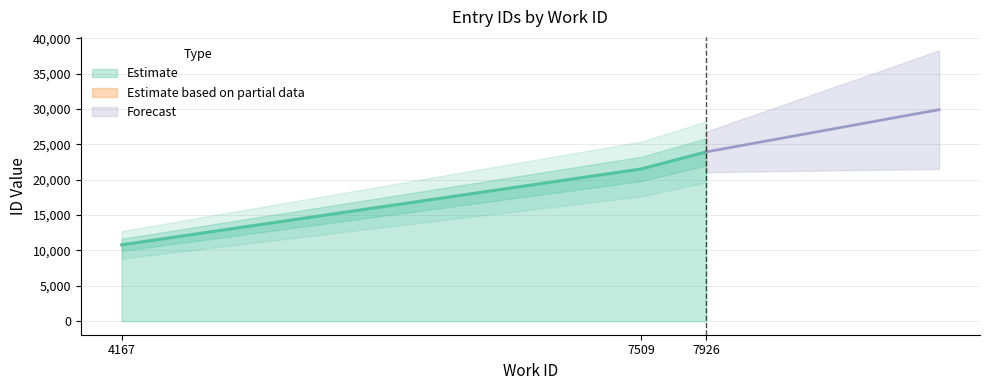

How many values are below 21524?

1